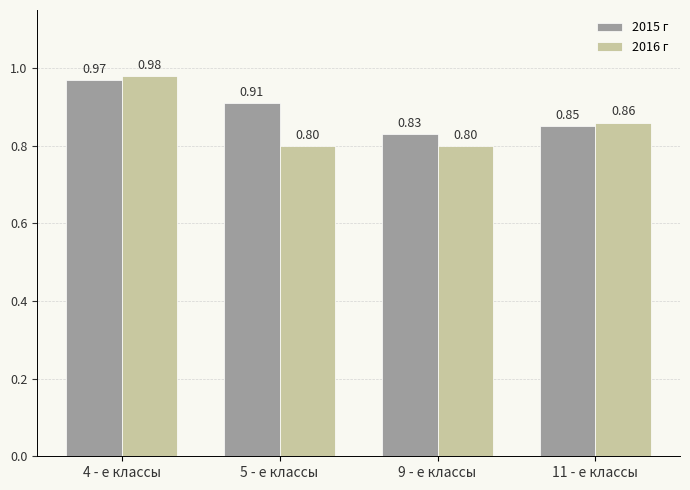

Which series has the widest spread of values?

2016 г